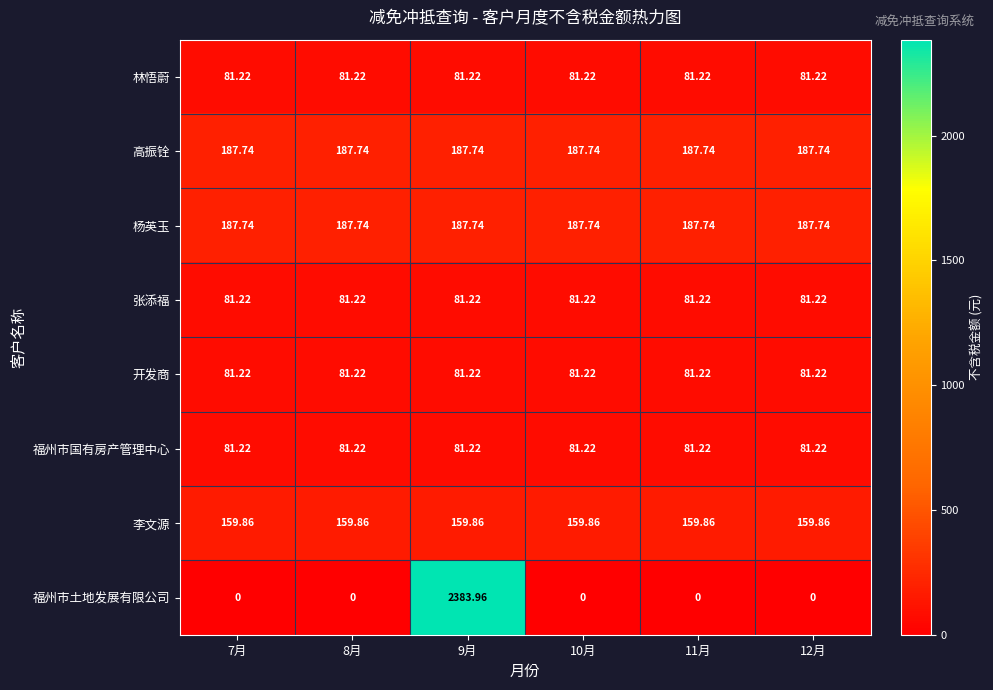

Between 9月 and 10月, which series saw the biggest shift?

福州市土地发展有限公司